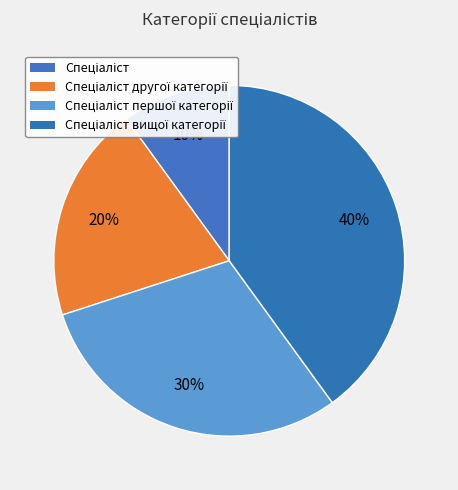

How many slices are in this pie chart?

4